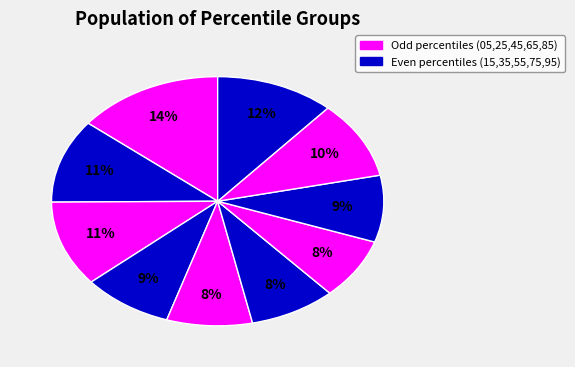

How many slices are in this pie chart?

10